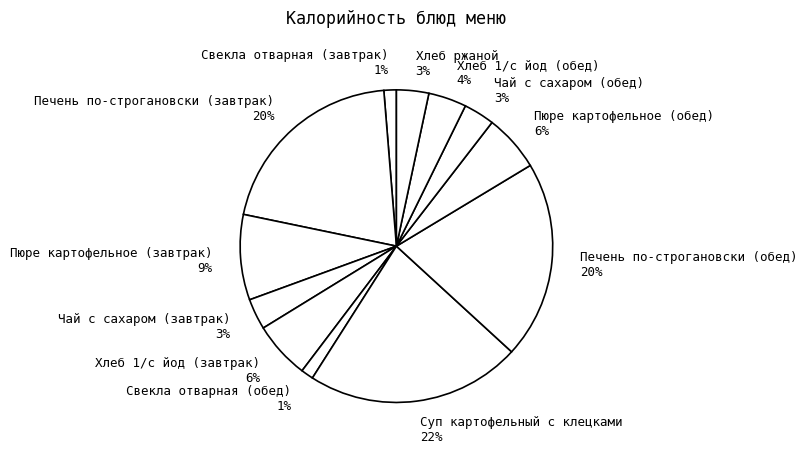

What is the largest slice in the pie chart?

Суп картофельный с клецками